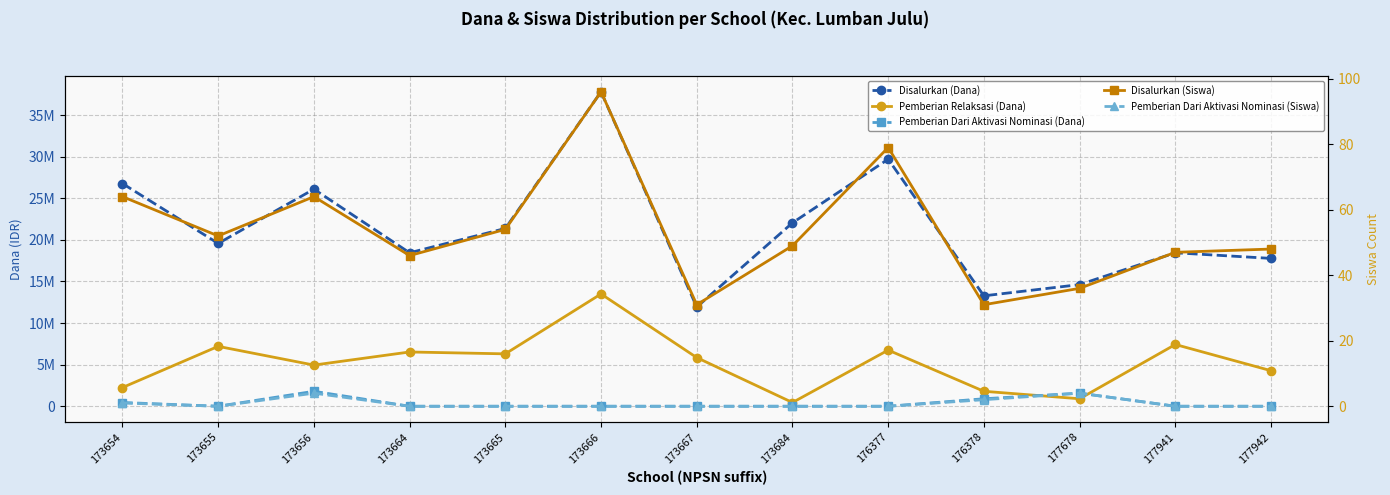

Where do Disalurkan (Siswa) and Pemberian Dari Aktivasi Nominasi (Dana) first cross each other?

173654 and 173655